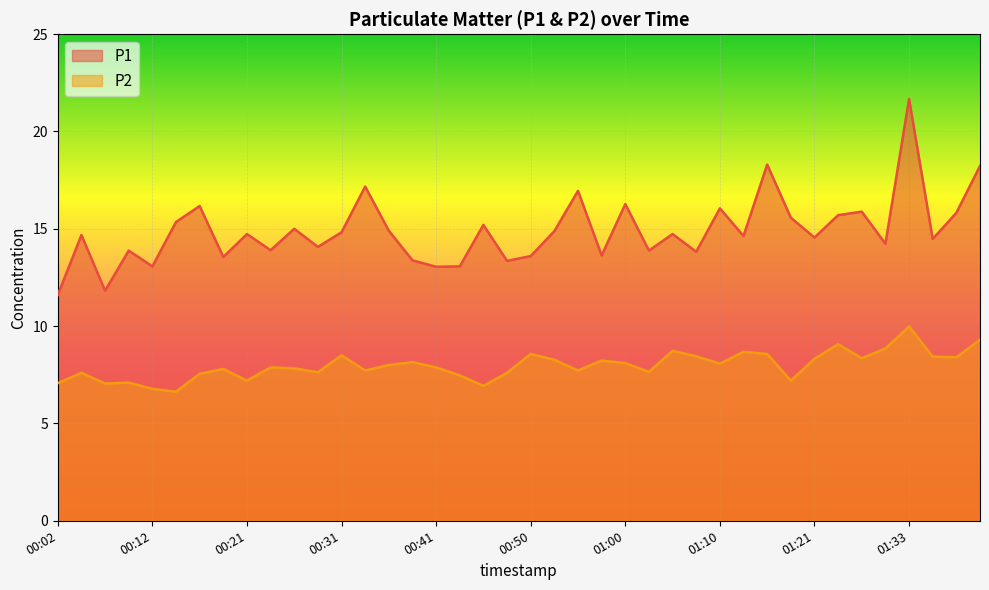

Between 00:09 and 00:04, which is larger?

00:04